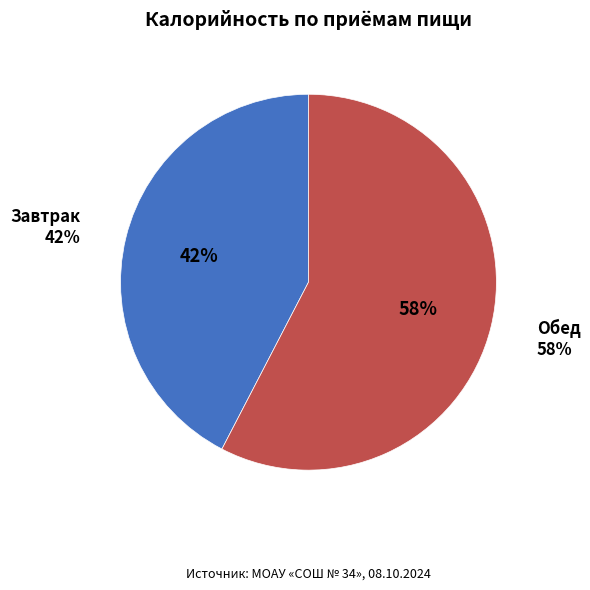

Which slice is the smallest?

Завтрак